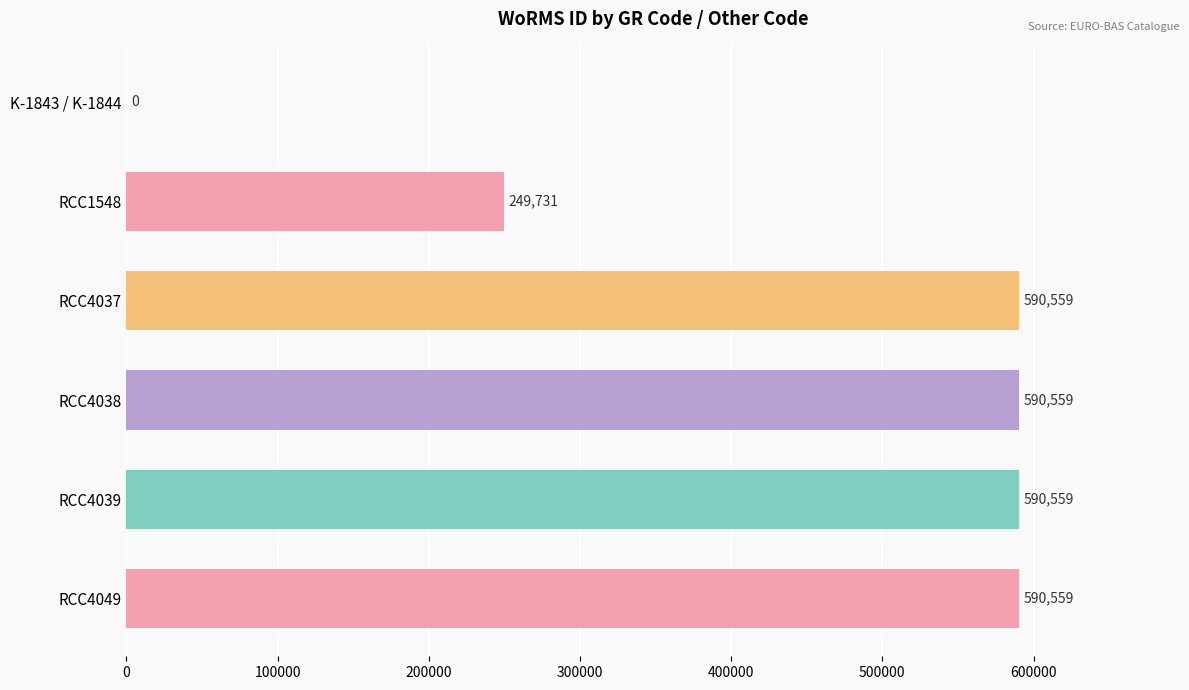

Where is the data nearest to the value 295279?

RCC1548